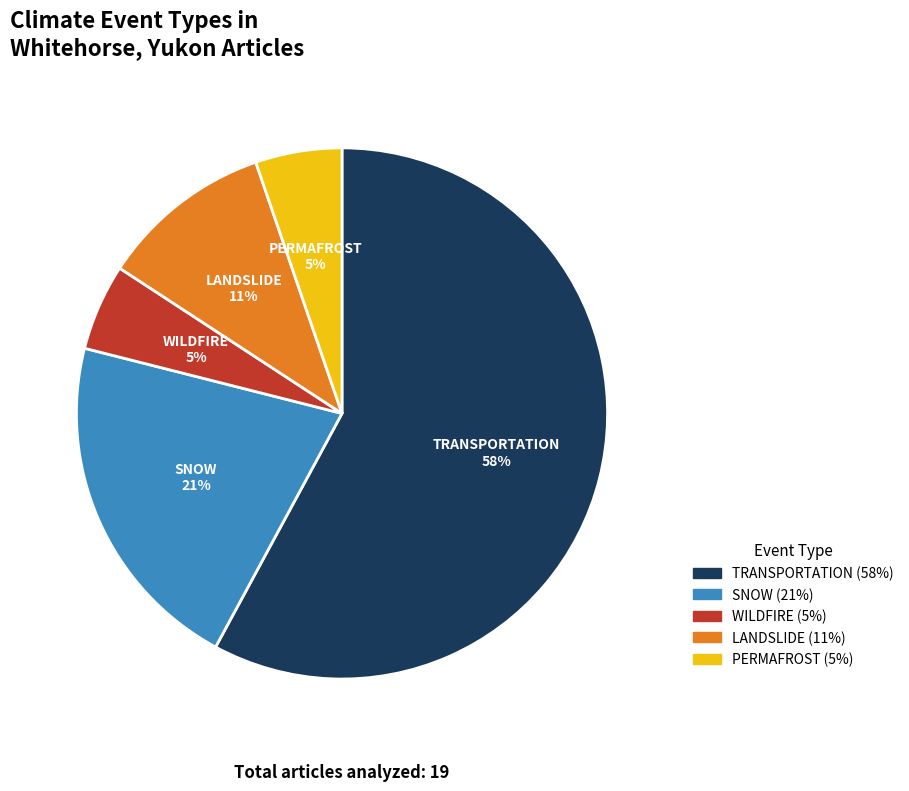

Is it true that TRANSPORTATION is 93% of the pie?

False